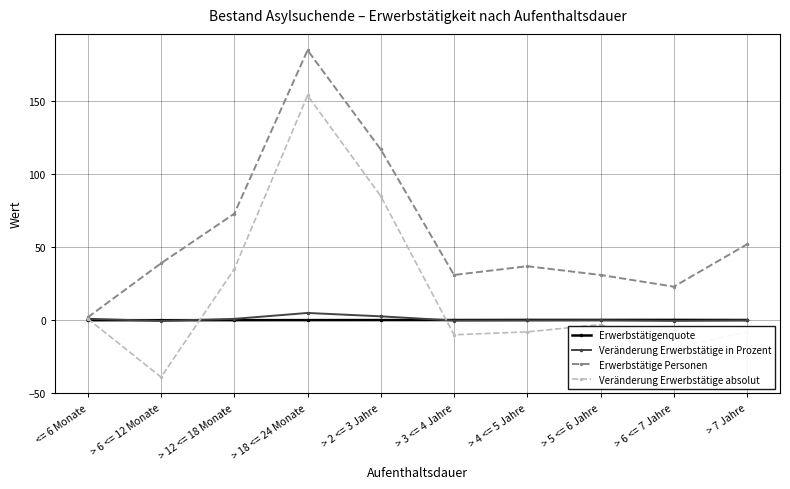

What is the difference between the highest and lowest values at > 2 <= 3 Jahre?

116.9